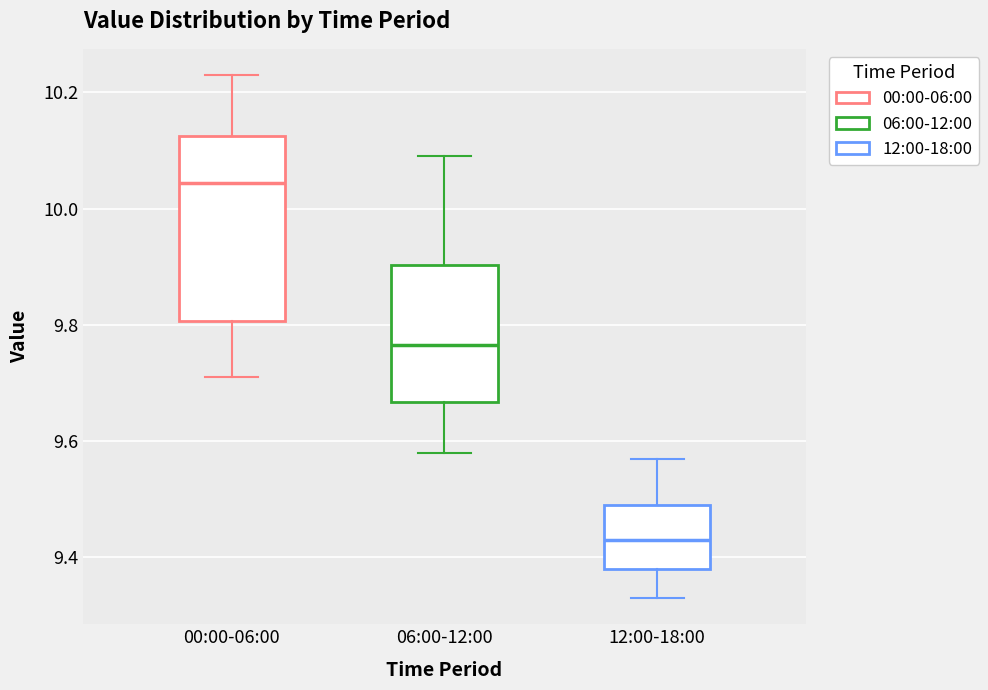

Reading left to right, transcribe this box plot: for each box, give where its median line is, the range the box spans, and where its two whiskers end, as read against the y-axis. The values are not printed on the chart, so give them approximately, as read against the axis.

00:00-06:00: median 10.04, box 9.80 to 10.12, whiskers 9.72 to 10.24
06:00-12:00: median 9.76, box 9.66 to 9.90, whiskers 9.58 to 10.10
12:00-18:00: median 9.44, box 9.38 to 9.50, whiskers 9.34 to 9.58